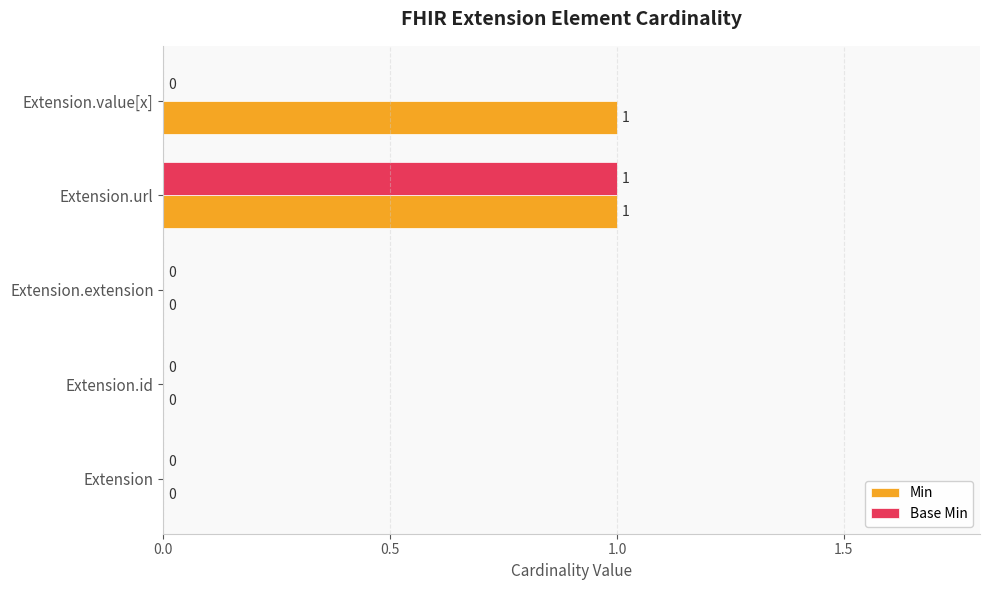

Is it true that Min equals -1 at Extension?

False